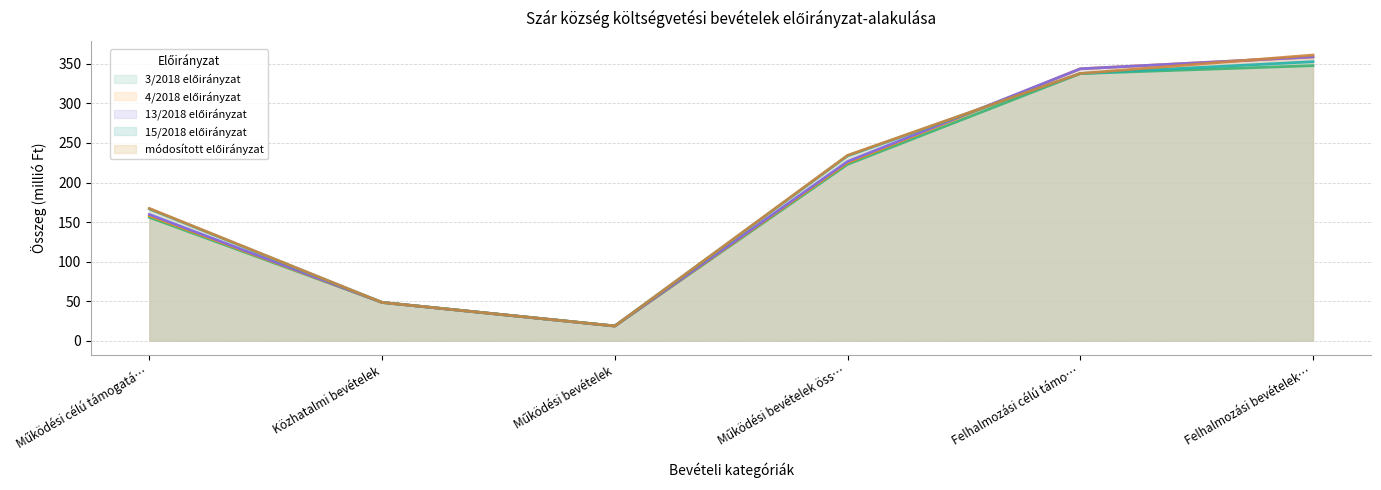

What is the minimum value shown in the chart?

18.5